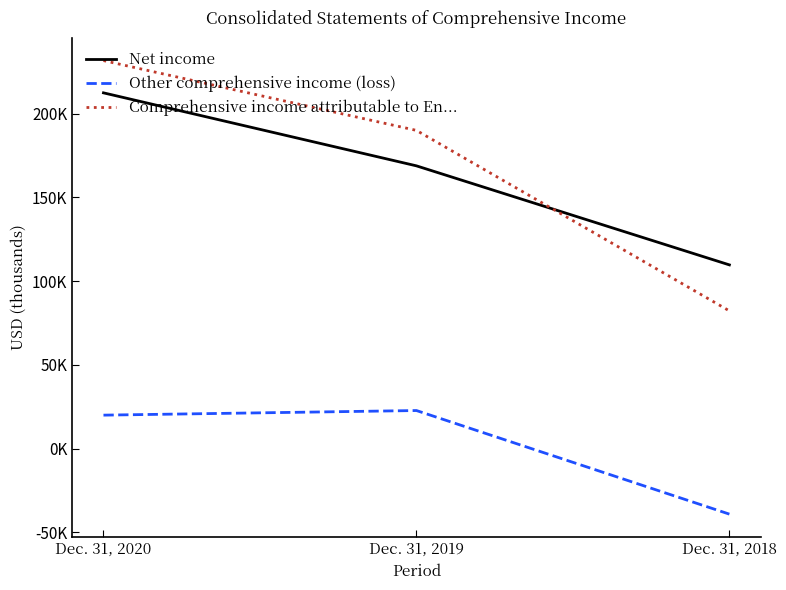

Which series changed the most between Dec. 31, 2020 and Dec. 31, 2019?

Net income